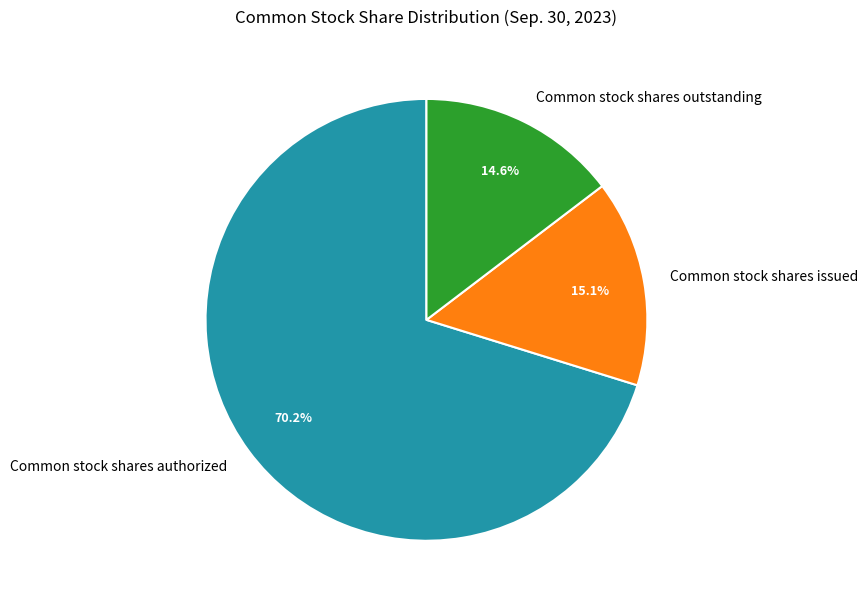

Is there any slice that represents more than half of the pie?

Yes